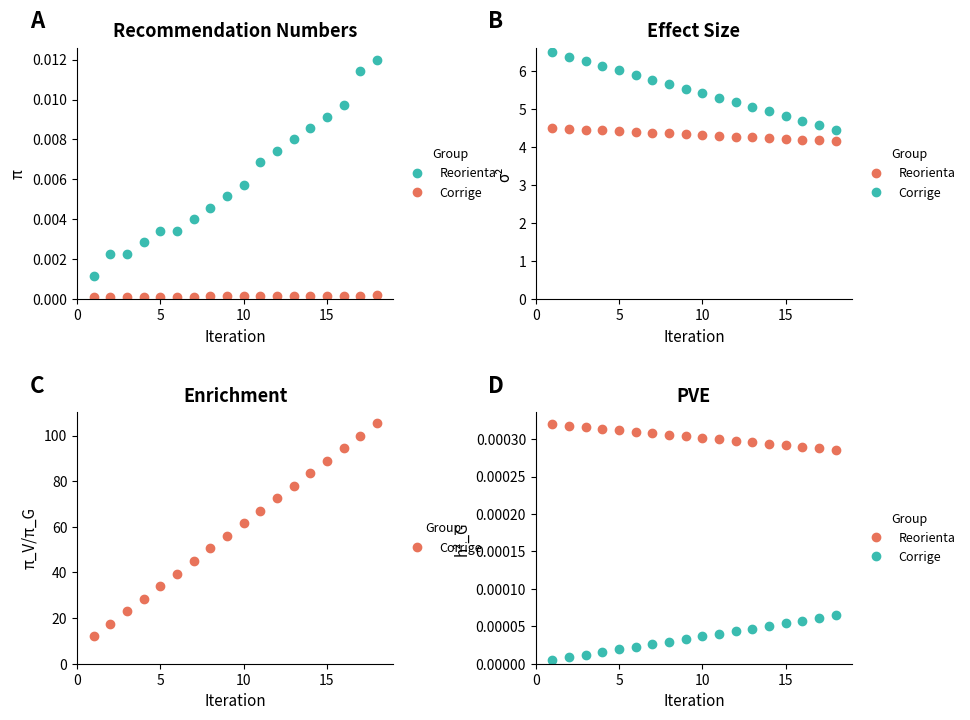

True or false: Reorienta and Corrige intersect in this chart.

False